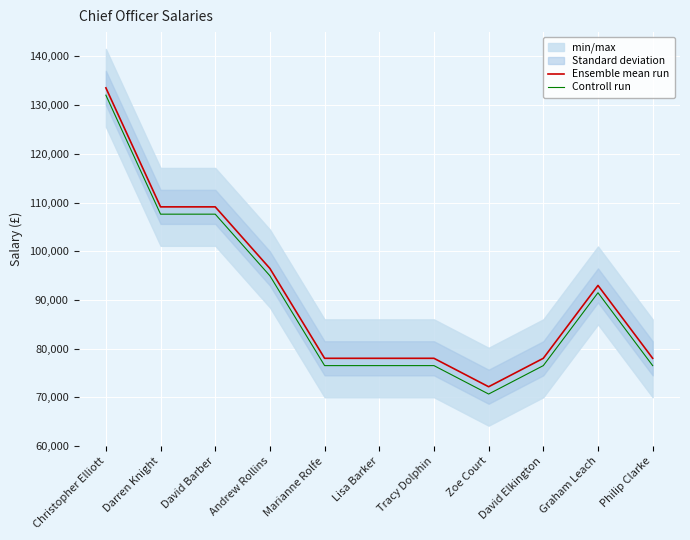

Which category has the lowest value in the Ensemble mean run series?

Zoe Court